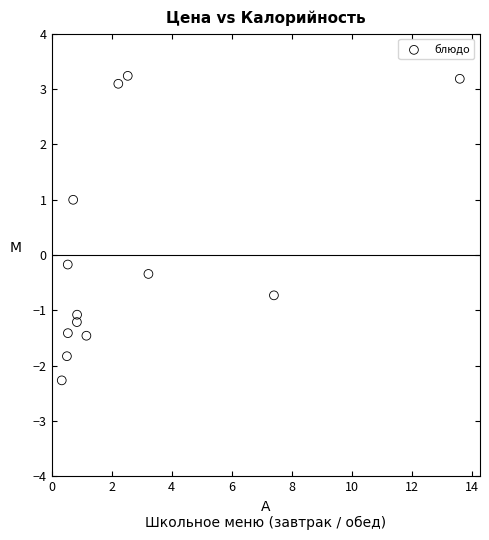

What is the range of Y values (max minus min)?

5.5